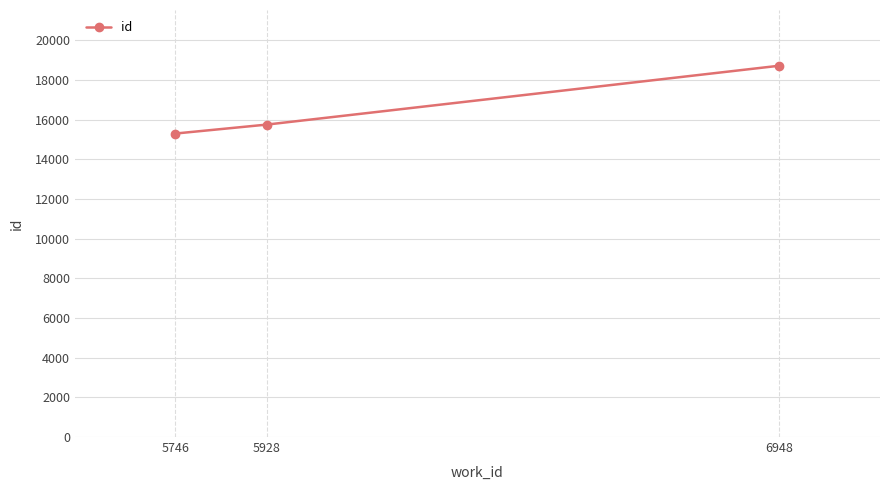

Rank the categories by value from highest to lowest.

6948, 5928, 5746